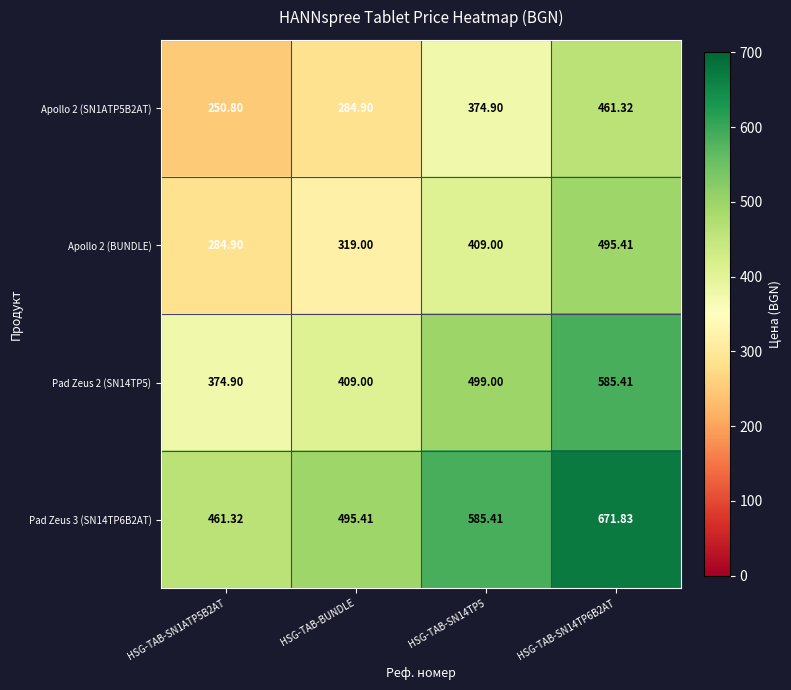

How many data points in Apollo 2 (SN1ATP5B2AT) are above 374?

2